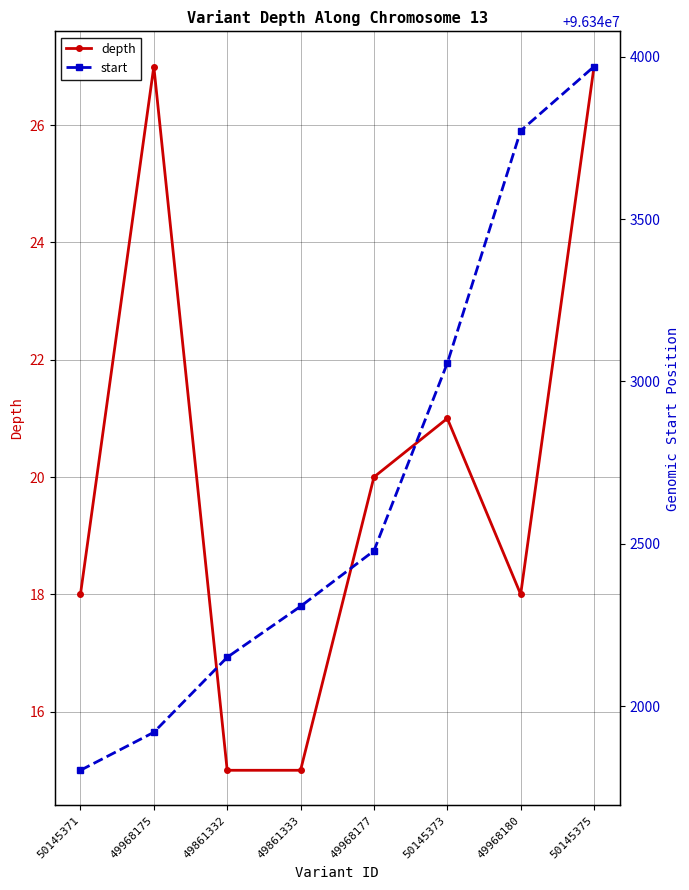

What is the average value of the depth series?

20